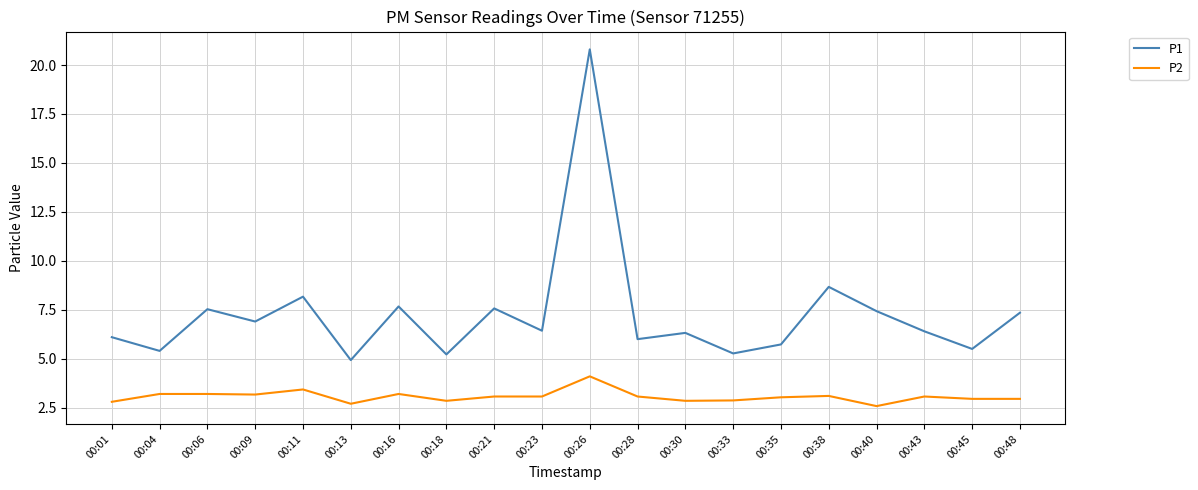

Rank the series by their maximum value, from highest to lowest.

P1, P2